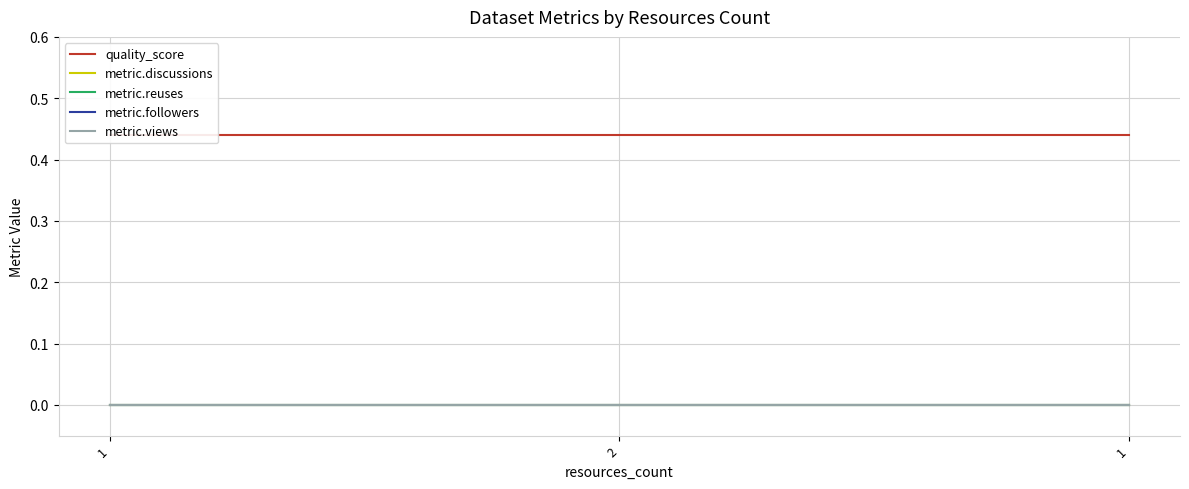

Which series changed the most between 1 and 2?

quality_score